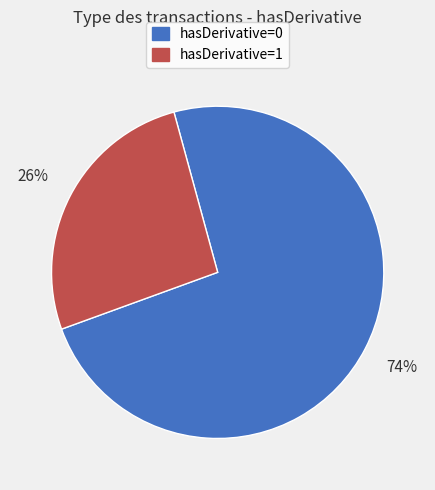

Is it true that hasDerivative=1 is 36% of the pie?

False